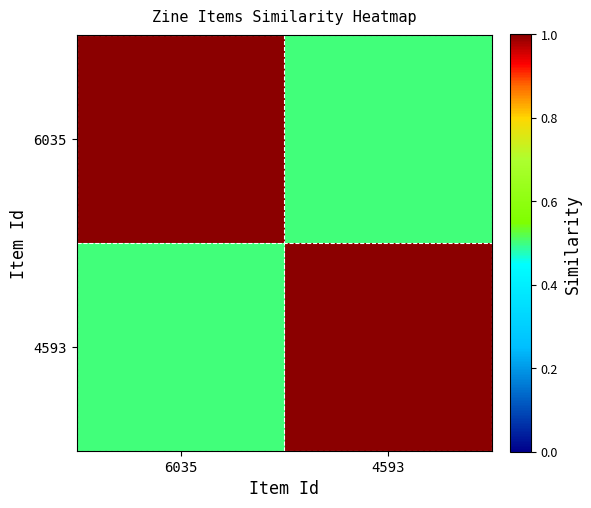

Reading left to right, list all the values displayed in this chart.

6035: 6035=1.0	4593=0.5
4593: 6035=0.5	4593=1.0